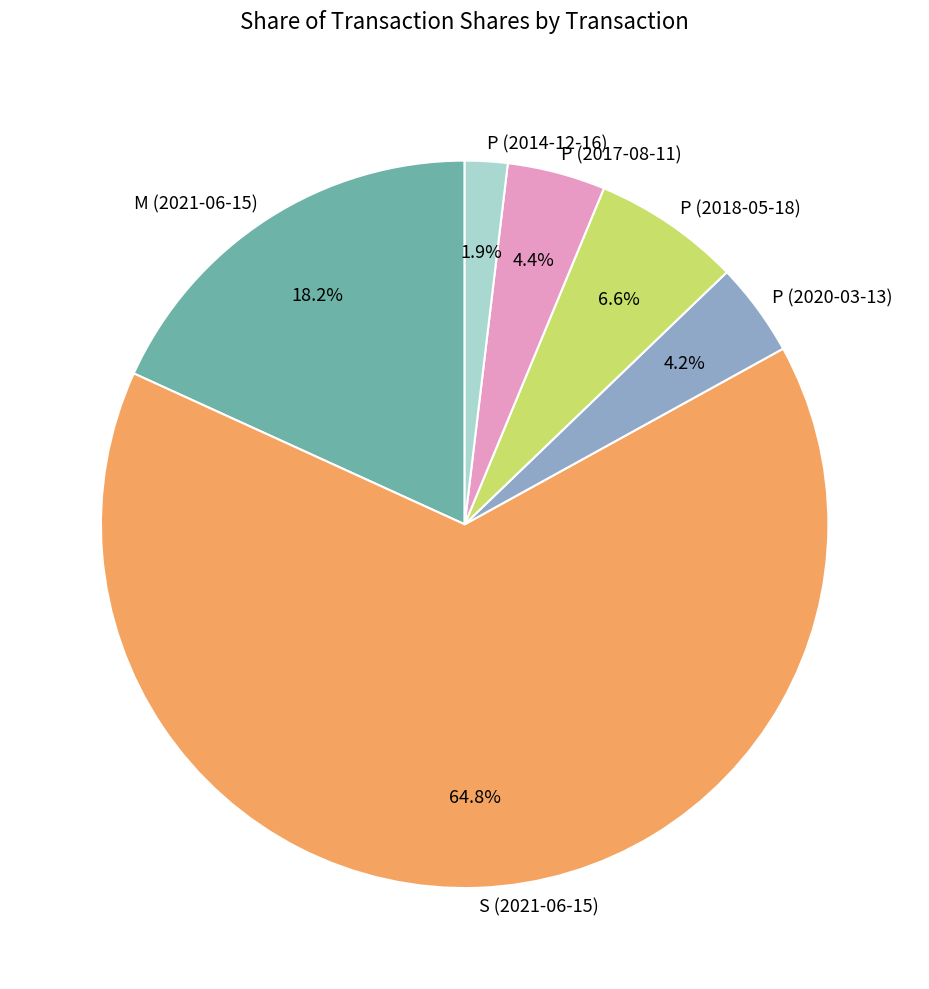

To the nearest percent, what percentage of the pie is M (2021-06-15)?

18%